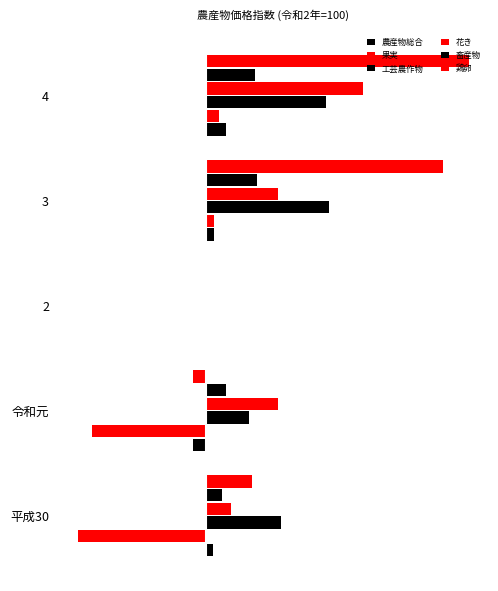

At which category is the sum across all series the highest?

4